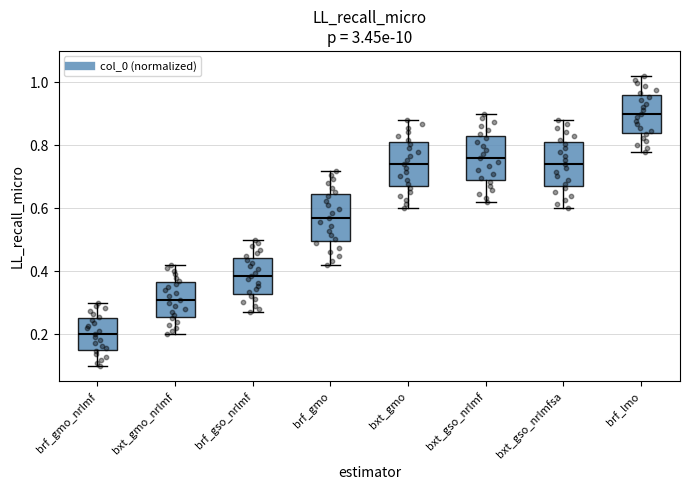

Reading left to right, read every box against the y-axis: the position of its median line, the range the box covers, and the ends of its whiskers. The values are not printed on the chart, so give them approximately, as read against the axis.

brf_gmo_nrlmf: median 0.20, box 0.14 to 0.26, whiskers 0.10 to 0.30
bxt_gmo_nrlmf: median 0.30, box 0.26 to 0.36, whiskers 0.20 to 0.42
brf_gso_nrlmf: median 0.38, box 0.32 to 0.44, whiskers 0.28 to 0.50
brf_gmo: median 0.58, box 0.50 to 0.64, whiskers 0.42 to 0.72
bxt_gmo: median 0.74, box 0.68 to 0.80, whiskers 0.60 to 0.88
bxt_gso_nrlmf: median 0.76, box 0.68 to 0.82, whiskers 0.62 to 0.90
bxt_gso_nrlmfsa: median 0.74, box 0.66 to 0.80, whiskers 0.60 to 0.88
brf_lmo: median 0.90, box 0.84 to 0.96, whiskers 0.78 to 1.02